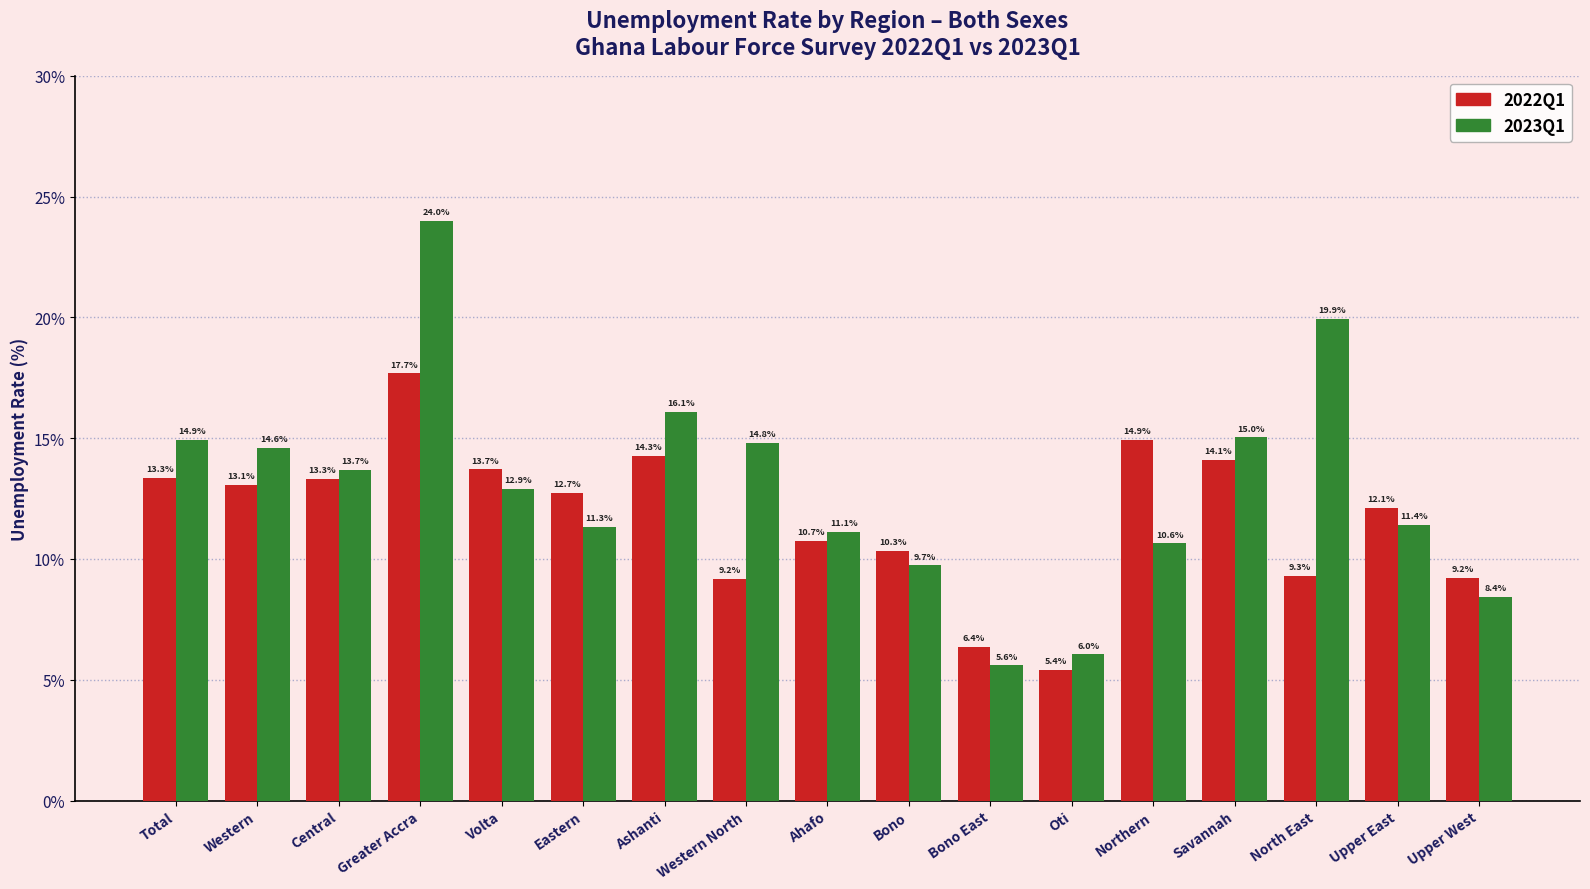

Which series has the widest spread of values?

2023Q1